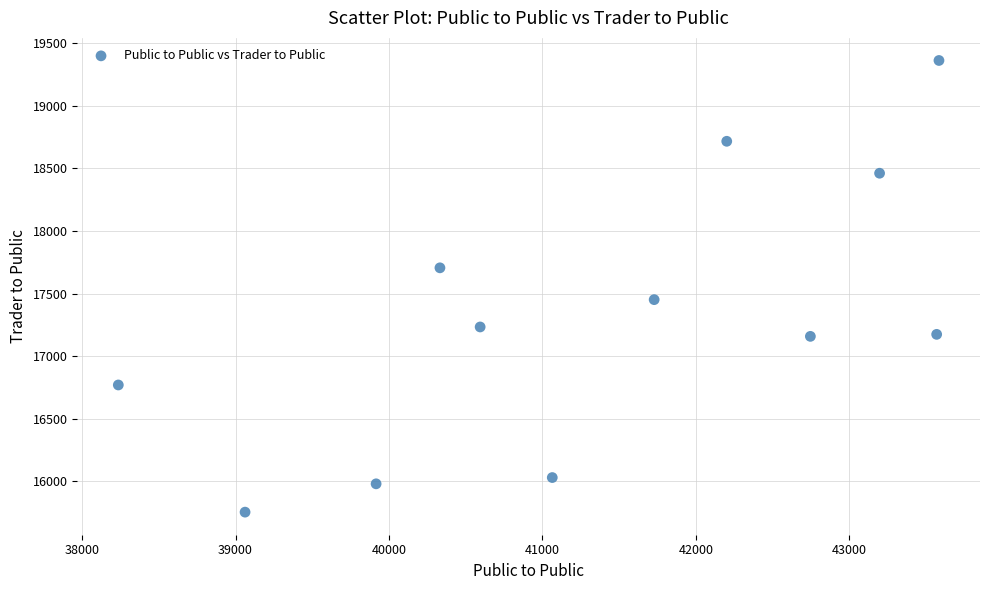

What is the average X value?

41352